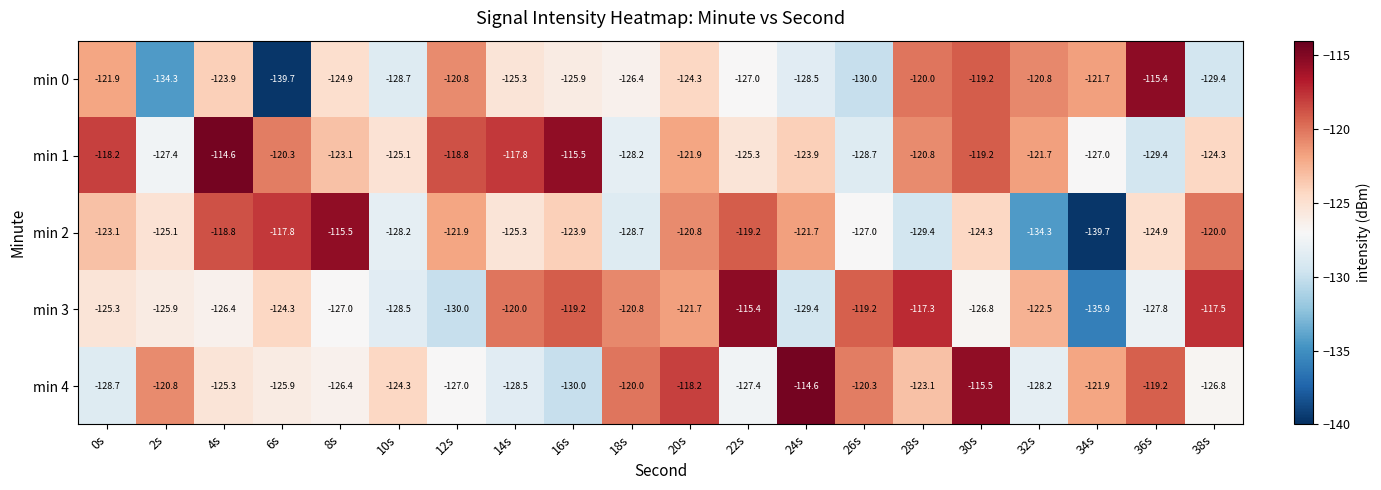

The min 2 series shows -128.7 at 18s. True or false?

True